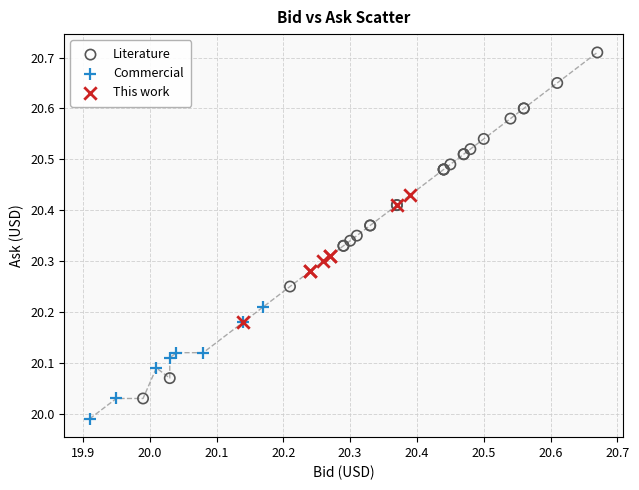

Which series contains the lowest Y value?

Commercial